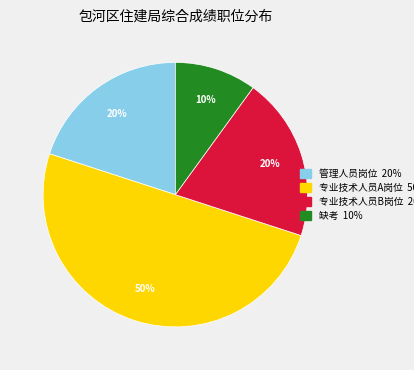

To the nearest percent, what portion does 专业技术人员A岗位 represent?

50%